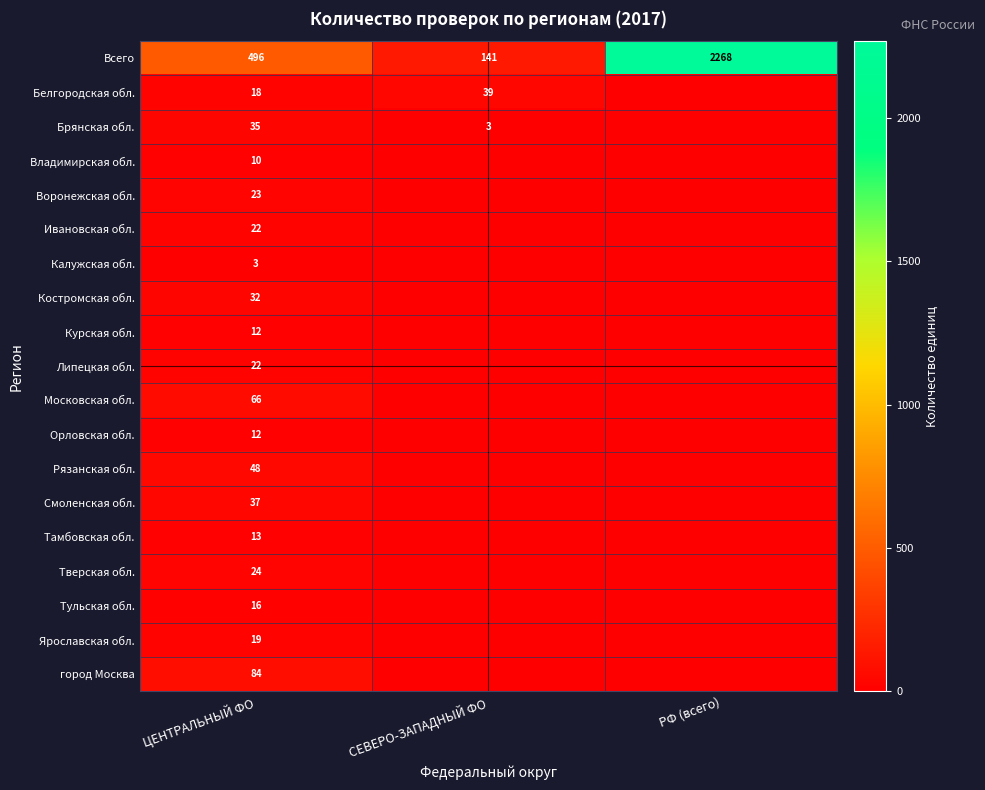

What is the total value across all series at ЦЕНТРАЛЬНЫЙ ФО?

992